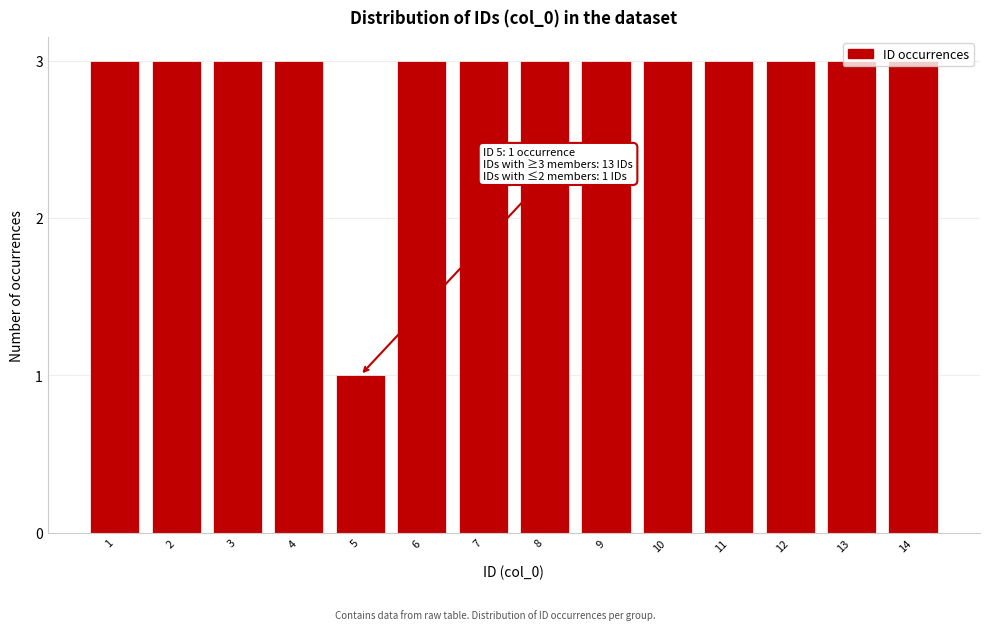

What is the maximum value shown in the chart?

3